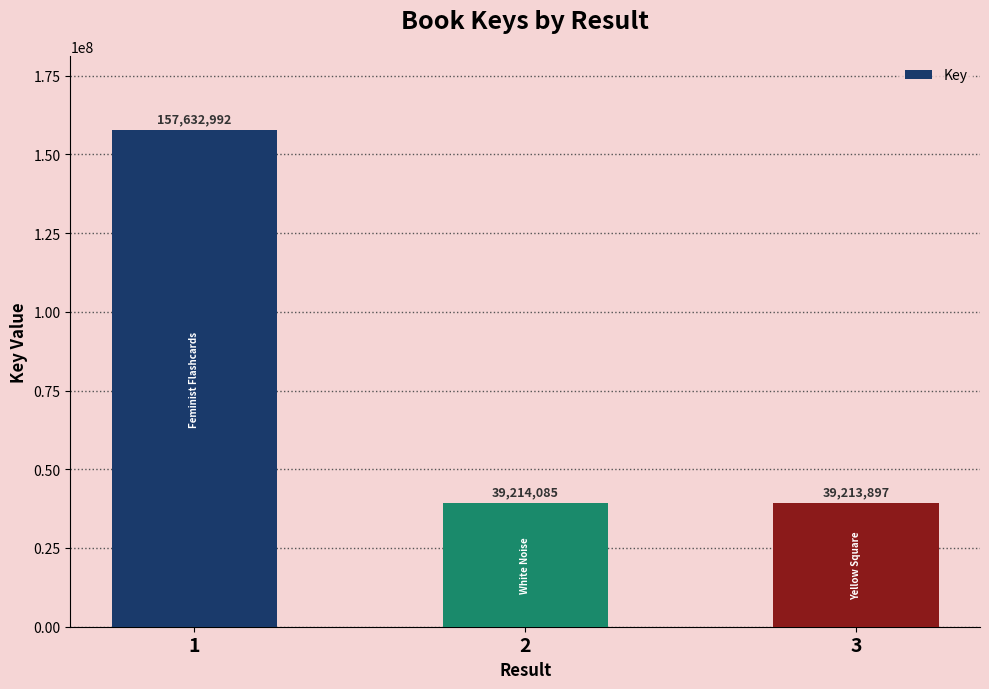

How many distinct data groups are displayed?

1